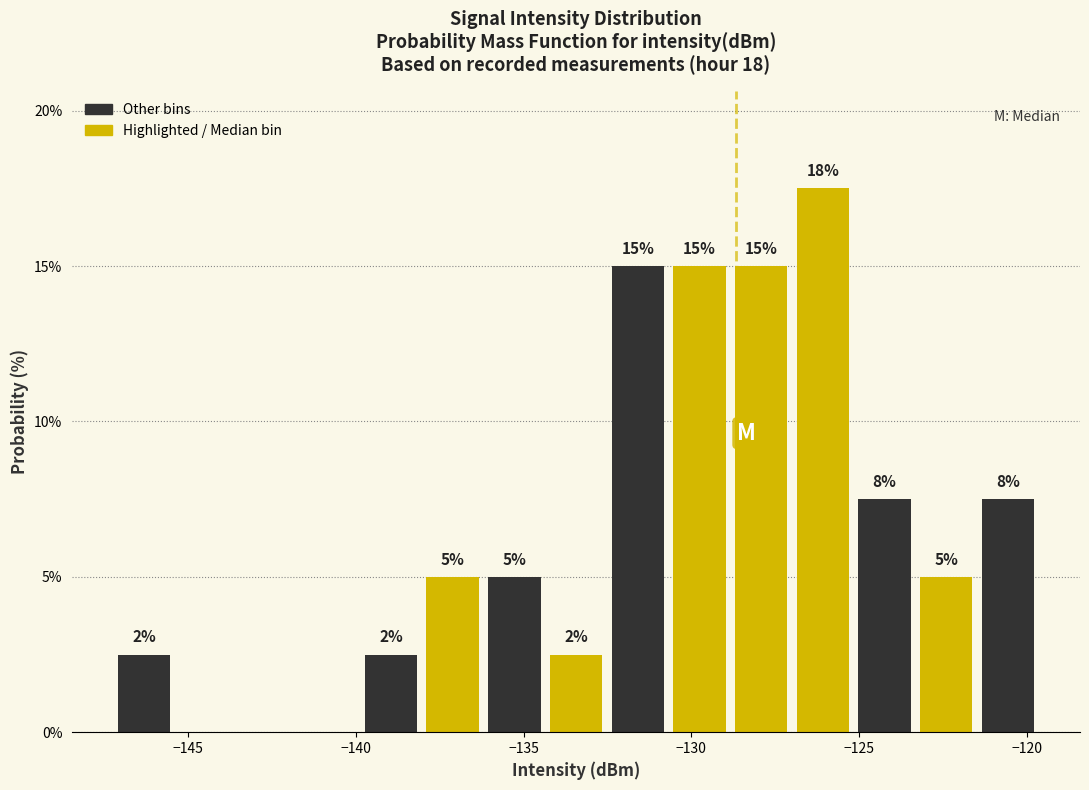

Read against the x-axis, roughly where is the centre of the tallest bar?

-126.0